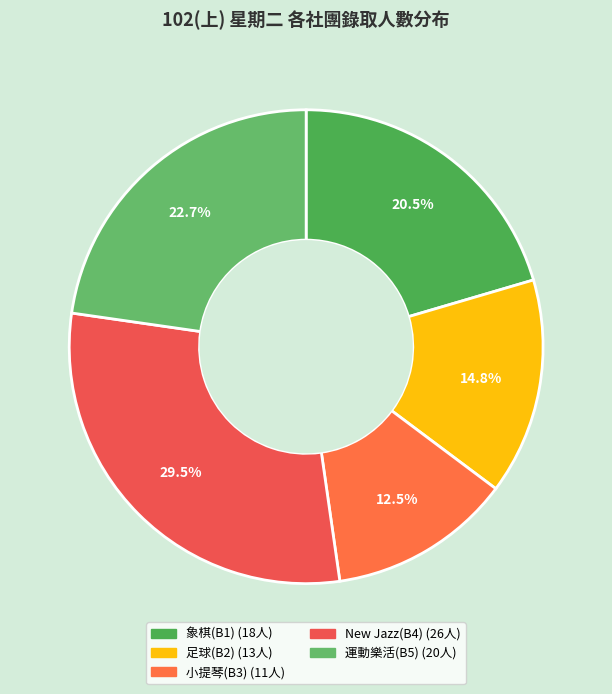

Which category has the biggest portion of the pie?

New Jazz(B4)